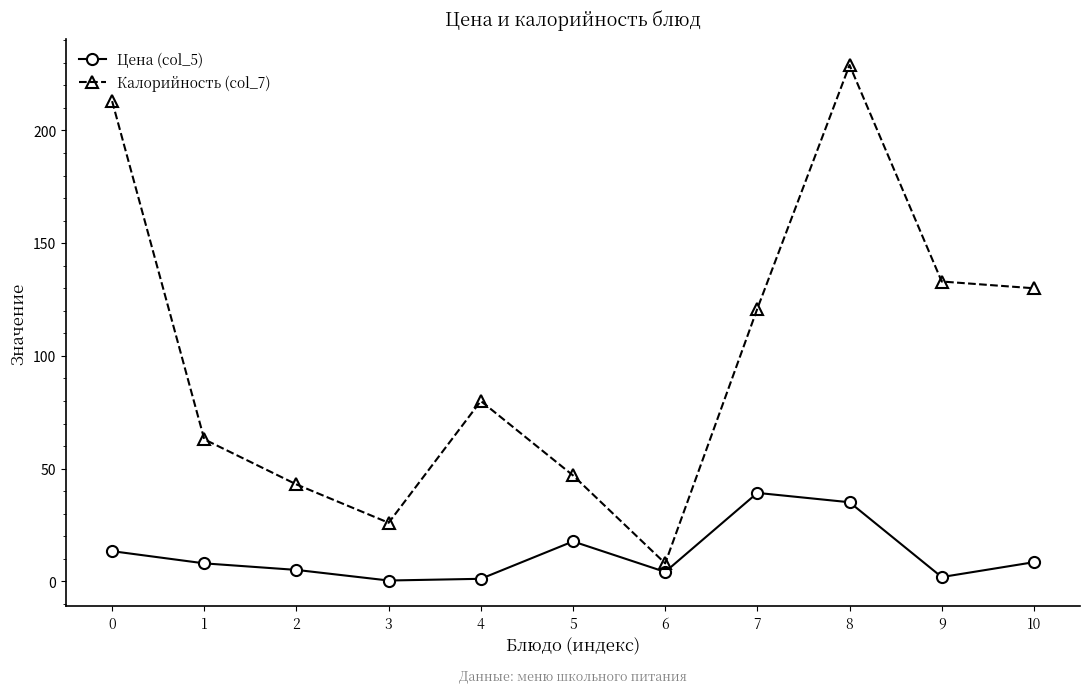

Which series has the largest total across all categories?

Калорийность (col_7)